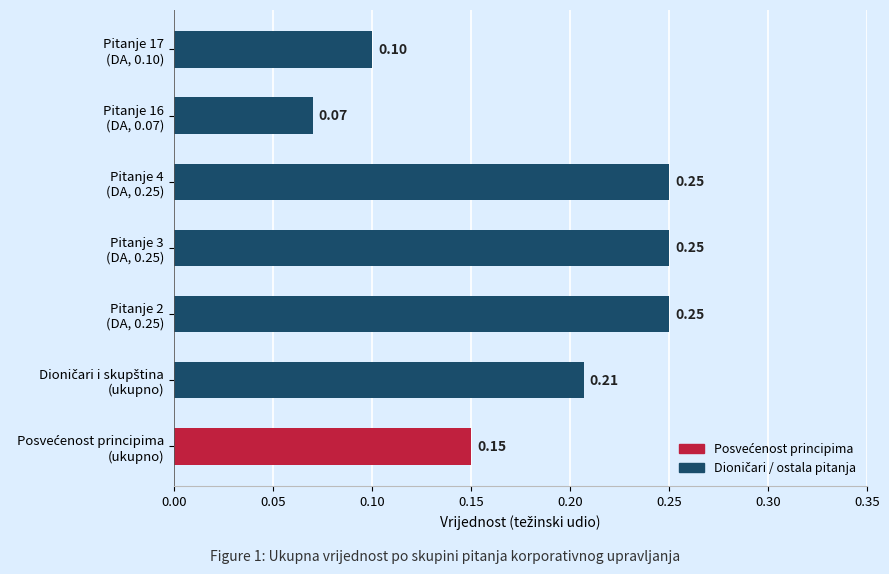

What is the sum of all values?

1.3